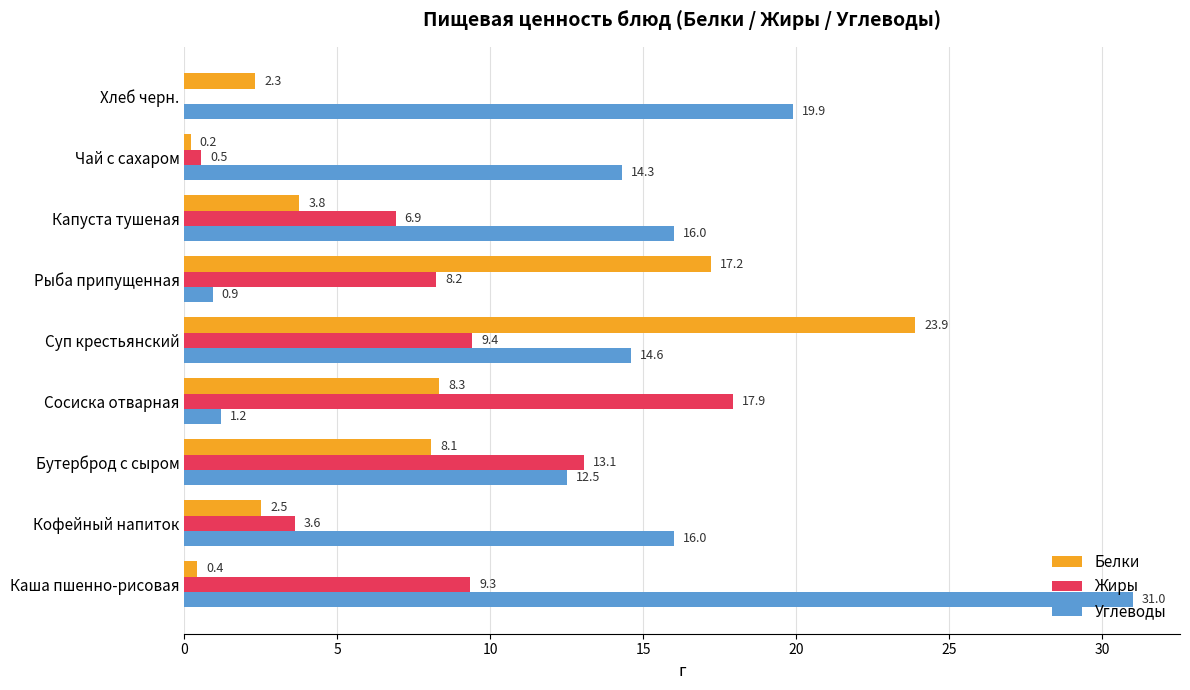

Which series has the largest total across all categories?

Углеводы